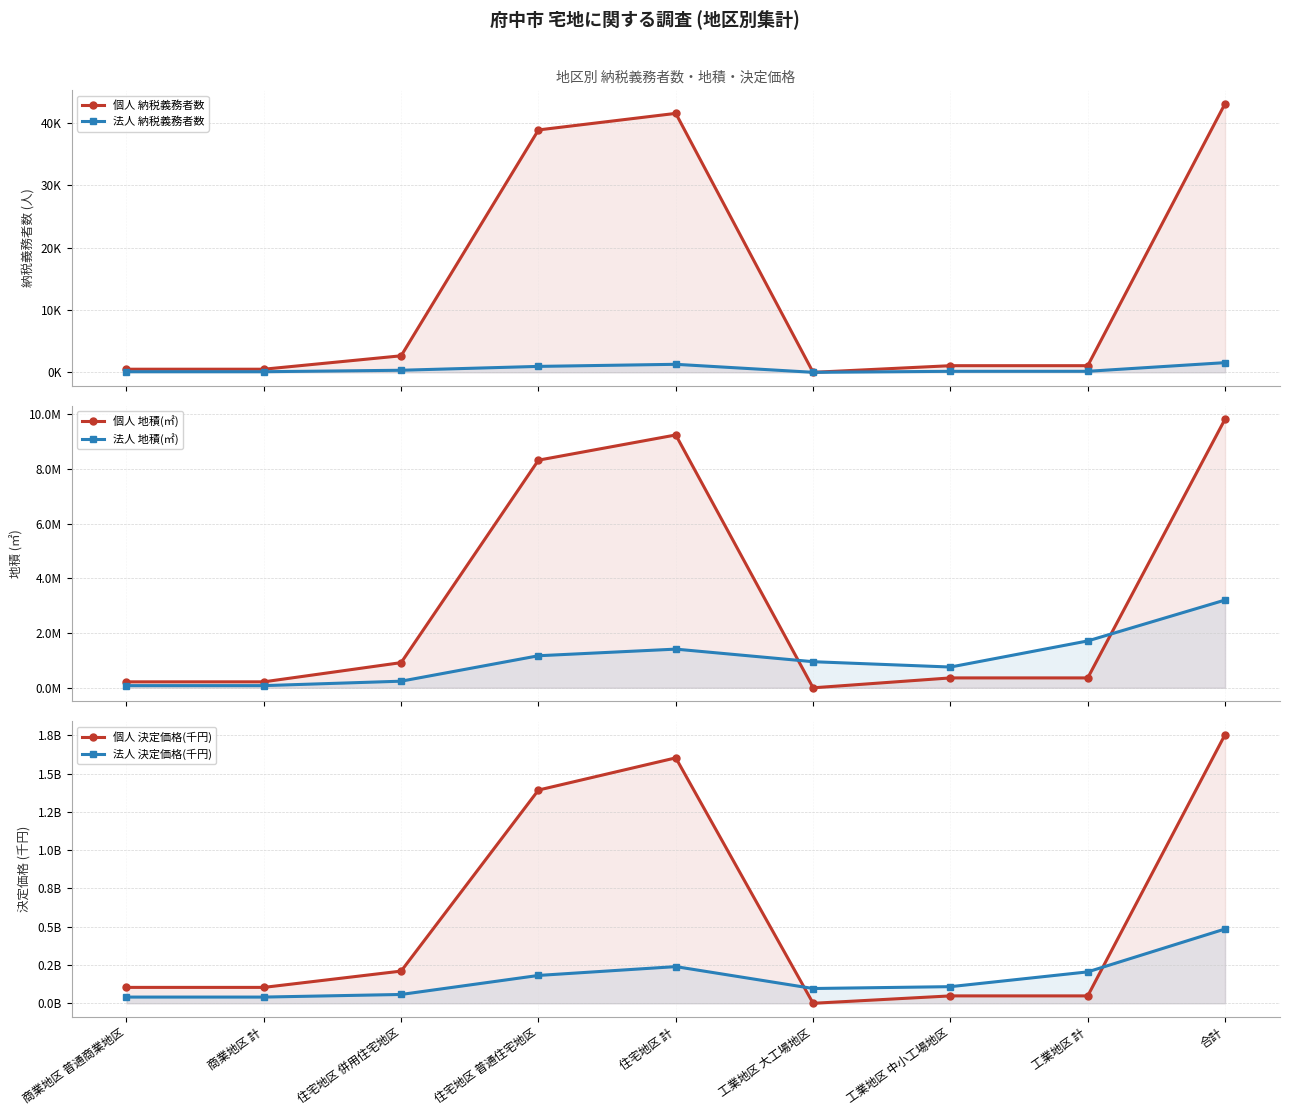

What value does the 法人 決定価格(千円) series have at 商業地区 普通商業地区, to the nearest 50?

40577850